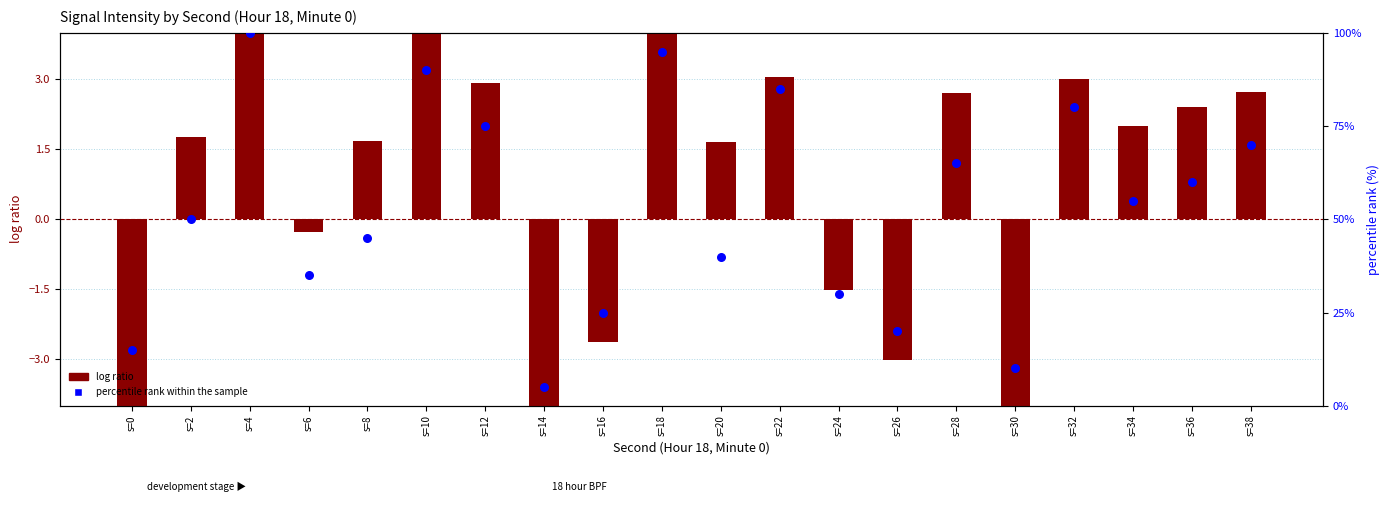

Which series has the widest spread of Y values?

percentile rank within the sample